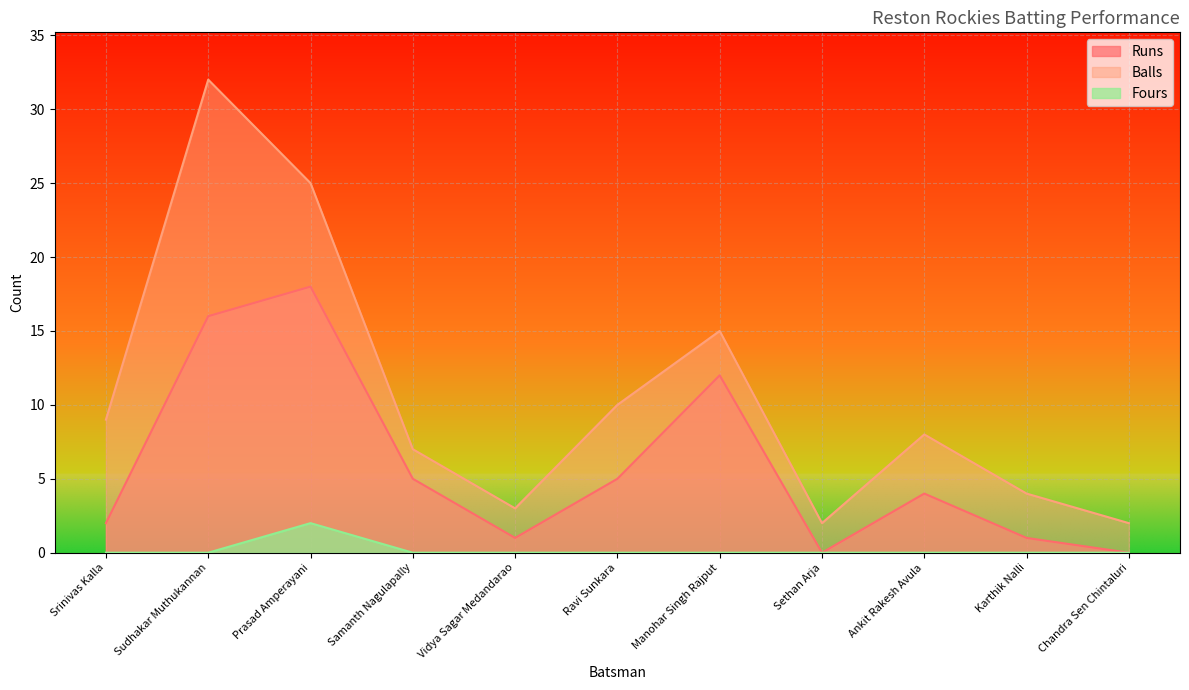

True or false: Balls and Runs intersect in this chart.

False